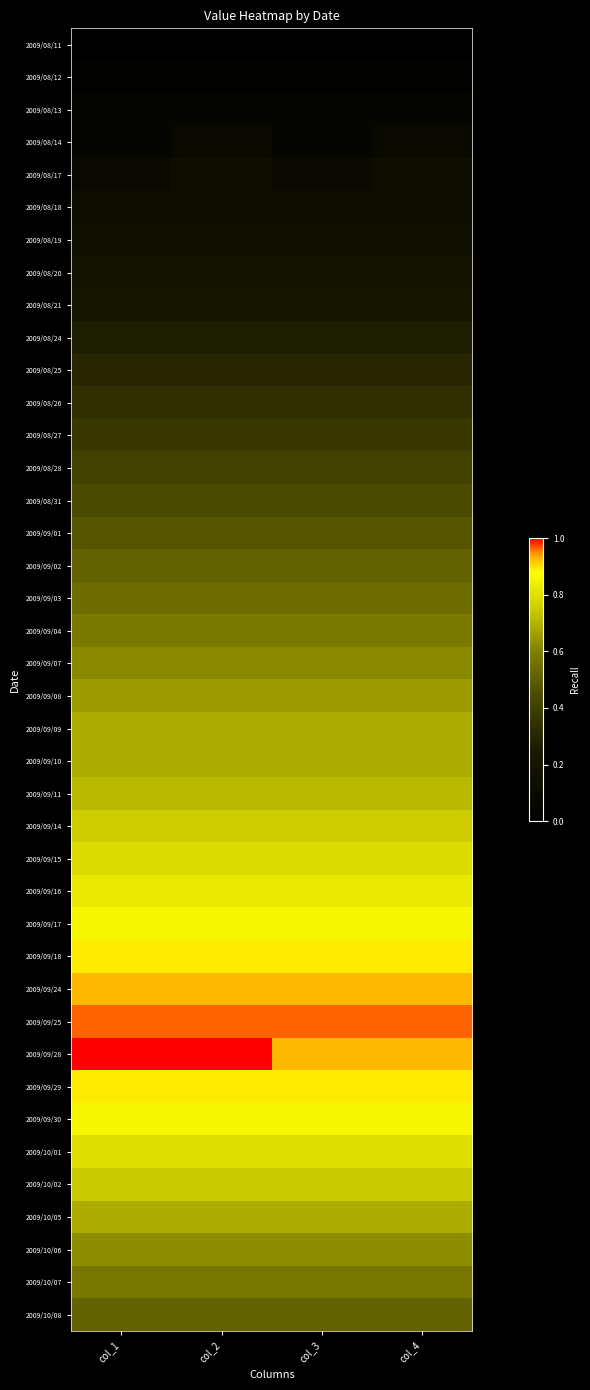

Reading left to right, extract all data points from this chart.

2009/08/11: col_1=0.0	col_2=0.0	col_3=0.0	col_4=0.0
2009/08/12: col_1=0.0	col_2=0.0	col_3=0.0	col_4=0.0
2009/08/13: col_1=0.1	col_2=0.1	col_3=0.1	col_4=0.1
2009/08/14: col_1=0.1	col_2=0.1	col_3=0.1	col_4=0.1
2009/08/17: col_1=0.1	col_2=0.1	col_3=0.1	col_4=0.1
2009/08/18: col_1=0.1	col_2=0.1	col_3=0.1	col_4=0.1
2009/08/19: col_1=0.2	col_2=0.2	col_3=0.2	col_4=0.2
2009/08/20: col_1=0.2	col_2=0.2	col_3=0.2	col_4=0.2
2009/08/21: col_1=0.2	col_2=0.2	col_3=0.2	col_4=0.2
2009/08/24: col_1=0.3	col_2=0.3	col_3=0.3	col_4=0.3
2009/08/25: col_1=0.3	col_2=0.3	col_3=0.3	col_4=0.3
2009/08/26: col_1=0.3	col_2=0.3	col_3=0.3	col_4=0.3
2009/08/27: col_1=0.4	col_2=0.4	col_3=0.4	col_4=0.4
2009/08/28: col_1=0.4	col_2=0.4	col_3=0.4	col_4=0.4
2009/08/31: col_1=0.4	col_2=0.4	col_3=0.4	col_4=0.4
2009/09/01: col_1=0.5	col_2=0.5	col_3=0.5	col_4=0.5
2009/09/02: col_1=0.5	col_2=0.5	col_3=0.5	col_4=0.5
2009/09/03: col_1=0.5	col_2=0.5	col_3=0.5	col_4=0.5
2009/09/04: col_1=0.6	col_2=0.6	col_3=0.6	col_4=0.6
2009/09/07: col_1=0.6	col_2=0.6	col_3=0.6	col_4=0.6
2009/09/08: col_1=0.7	col_2=0.7	col_3=0.7	col_4=0.7
2009/09/09: col_1=0.7	col_2=0.7	col_3=0.7	col_4=0.7
2009/09/10: col_1=0.7	col_2=0.7	col_3=0.7	col_4=0.7
2009/09/11: col_1=0.7	col_2=0.7	col_3=0.7	col_4=0.7
2009/09/14: col_1=0.8	col_2=0.8	col_3=0.8	col_4=0.8
2009/09/15: col_1=0.8	col_2=0.8	col_3=0.8	col_4=0.8
2009/09/16: col_1=0.8	col_2=0.8	col_3=0.8	col_4=0.8
2009/09/17: col_1=0.9	col_2=0.9	col_3=0.9	col_4=0.9
2009/09/18: col_1=0.9	col_2=0.9	col_3=0.9	col_4=0.9
2009/09/24: col_1=0.9	col_2=0.9	col_3=0.9	col_4=0.9
2009/09/25: col_1=1.0	col_2=1.0	col_3=1.0	col_4=1.0
2009/09/28: col_1=1.0	col_2=1.0	col_3=0.9	col_4=0.9
2009/09/29: col_1=0.9	col_2=0.9	col_3=0.9	col_4=0.9
2009/09/30: col_1=0.9	col_2=0.9	col_3=0.9	col_4=0.9
2009/10/01: col_1=0.8	col_2=0.8	col_3=0.8	col_4=0.8
2009/10/02: col_1=0.7	col_2=0.7	col_3=0.7	col_4=0.7
2009/10/05: col_1=0.7	col_2=0.7	col_3=0.7	col_4=0.7
2009/10/06: col_1=0.6	col_2=0.6	col_3=0.6	col_4=0.6
2009/10/07: col_1=0.6	col_2=0.6	col_3=0.6	col_4=0.6
2009/10/08: col_1=0.5	col_2=0.5	col_3=0.5	col_4=0.5